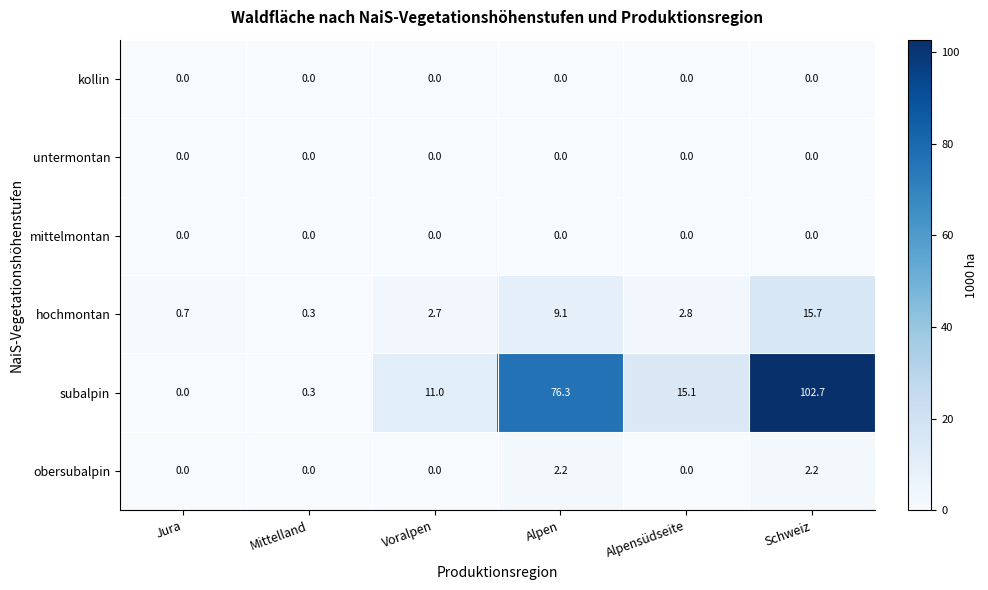

What is the difference between the highest and lowest values at Alpensüdseite?

15.1